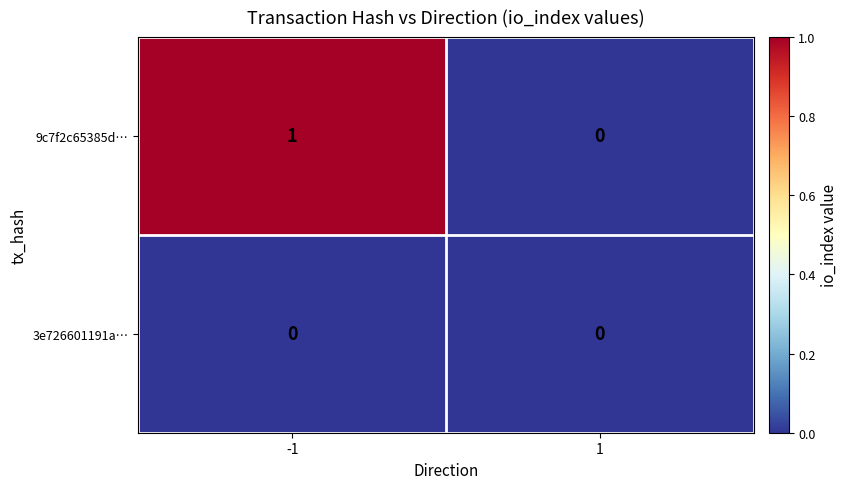

Which series has the largest range (max minus min)?

9c7f2c65385d…